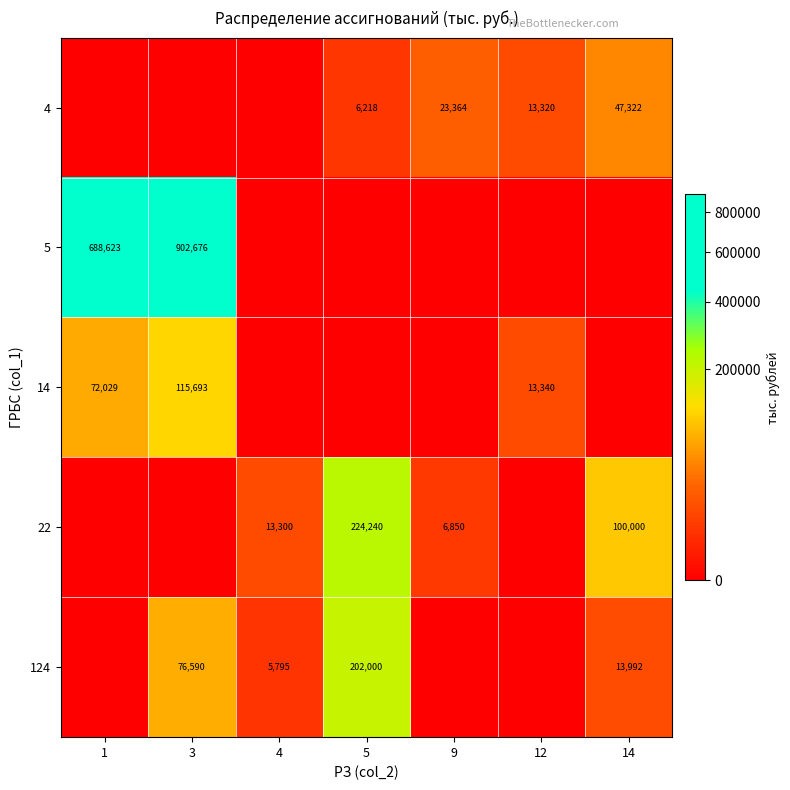

The 4 series shows 6218 at 5. True or false?

True